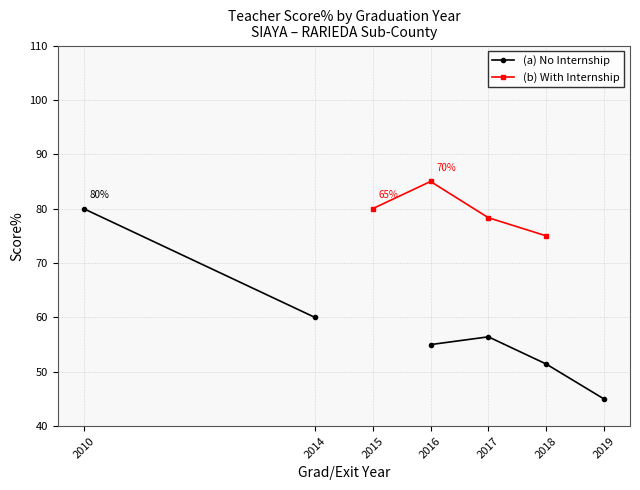

What are all the series names shown in the legend?

(a) No Internship, (b) With Internship